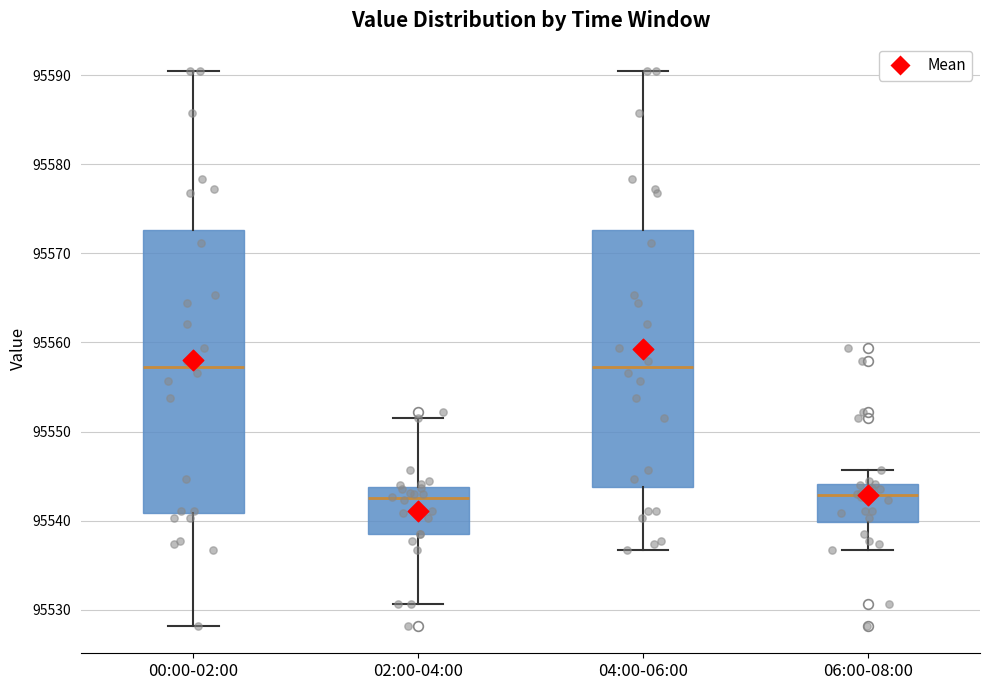

Which box is the tallest, from its lower edge to its upper edge?

00:00-02:00